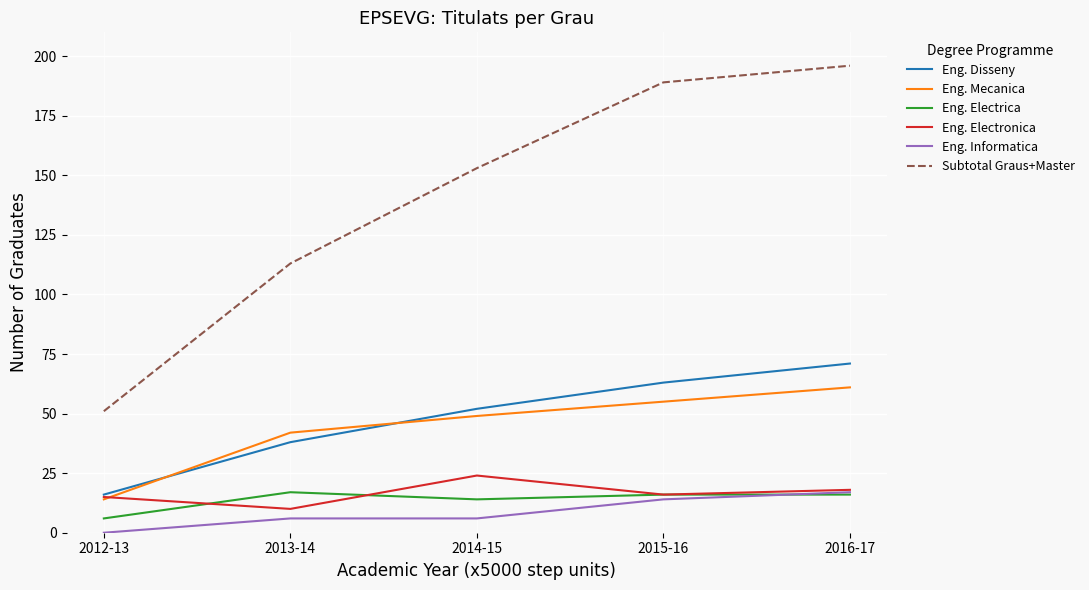

What is the difference between the second highest and second lowest values in the Eng. Electronica series?

3